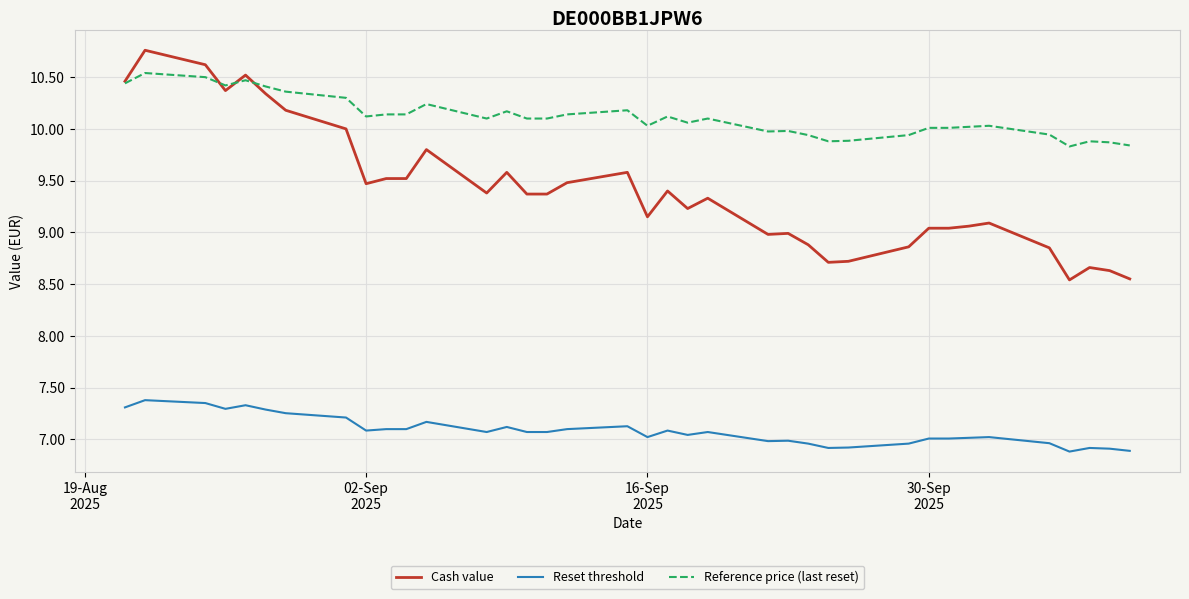

List the series in order of their peak value, highest first.

Cash value, Reference price (last reset), Reset threshold